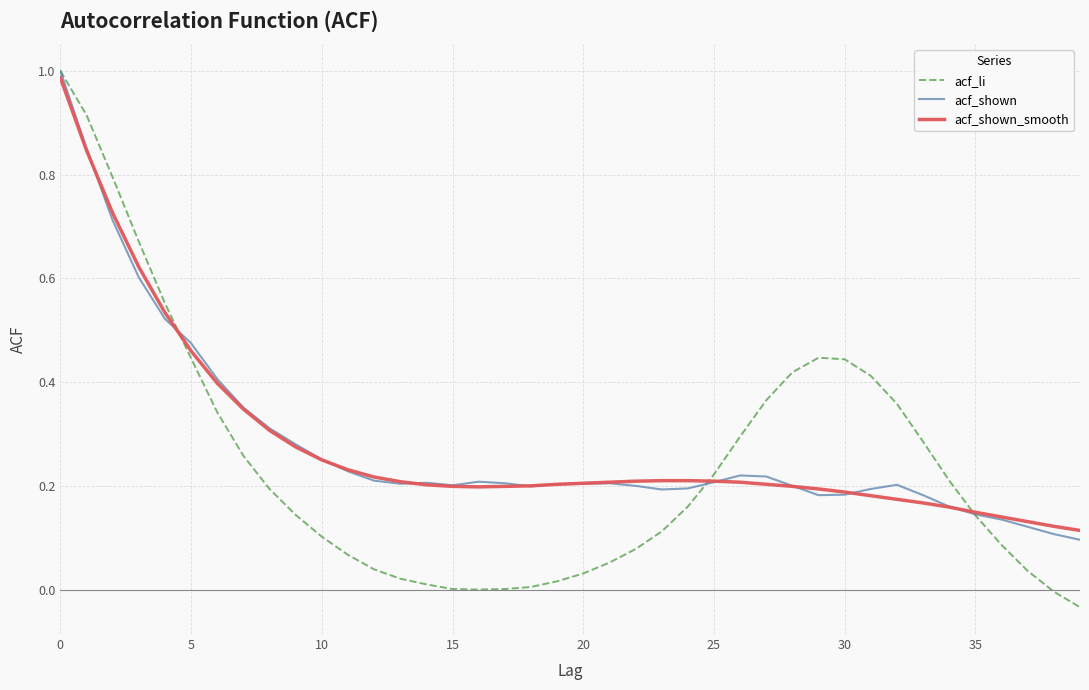

Which series has the largest range (max minus min)?

acf_li